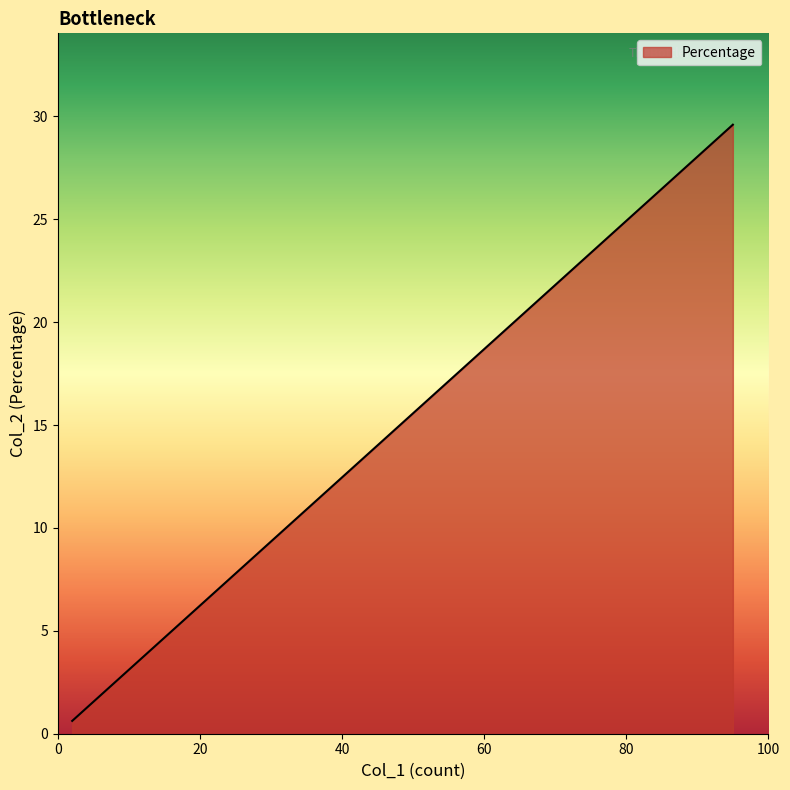

How many lines are shown in the chart?

1